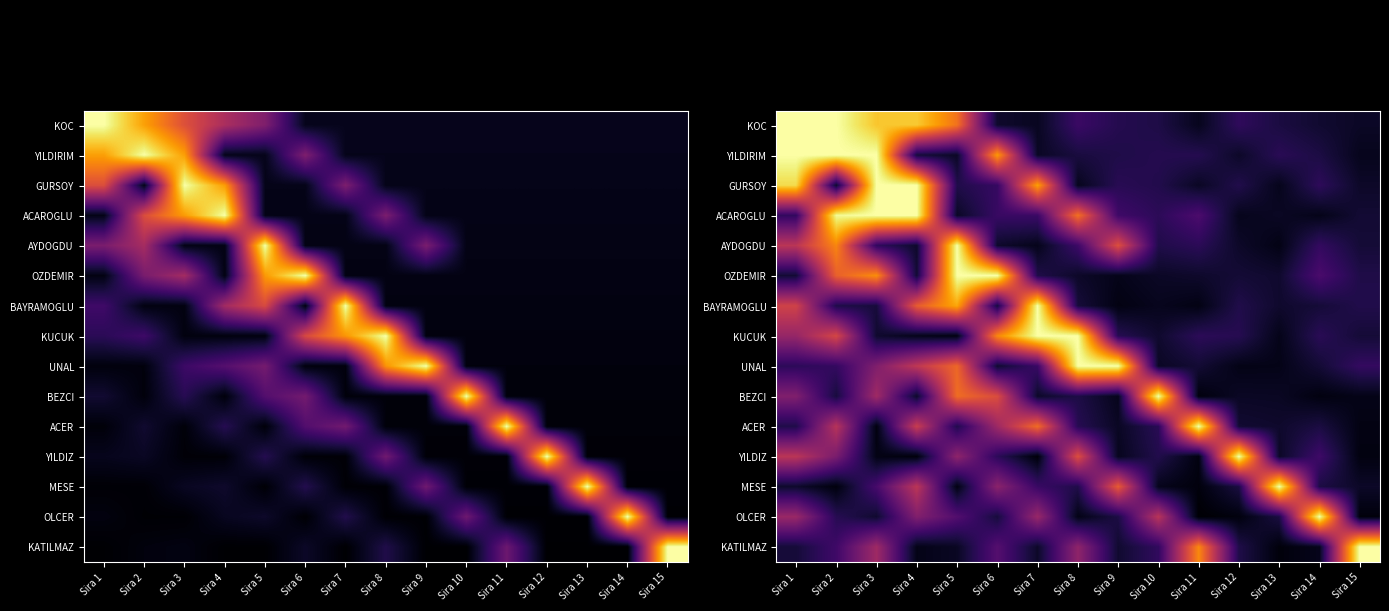

Between Sira 8 and Sira 12, which is larger?

Sira 8